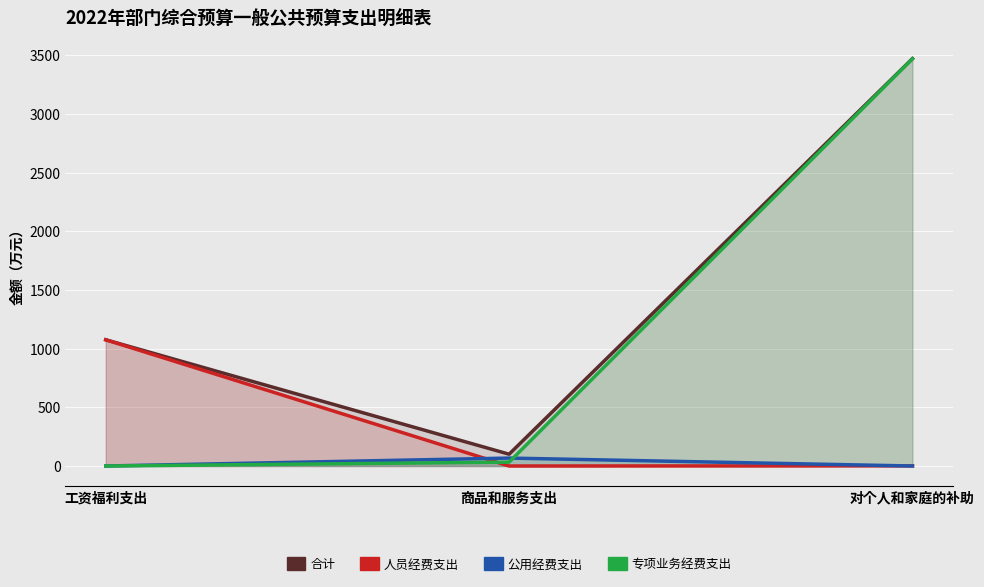

What position from the right is 商品和服务支出?

2